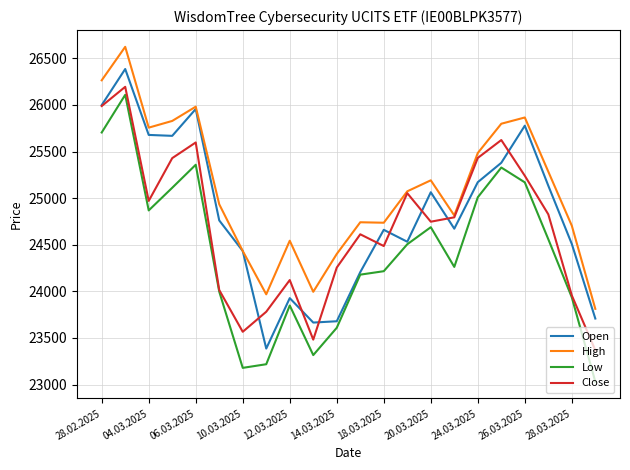

True or false: Low and High intersect in this chart.

False